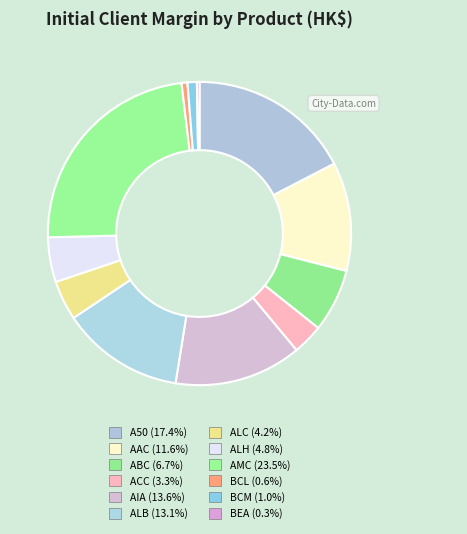

Rank the categories by value from lowest to highest.

BEA, BCL, BCM, ACC, ALC, ALH, ABC, AAC, ALB, AIA, A50, AMC